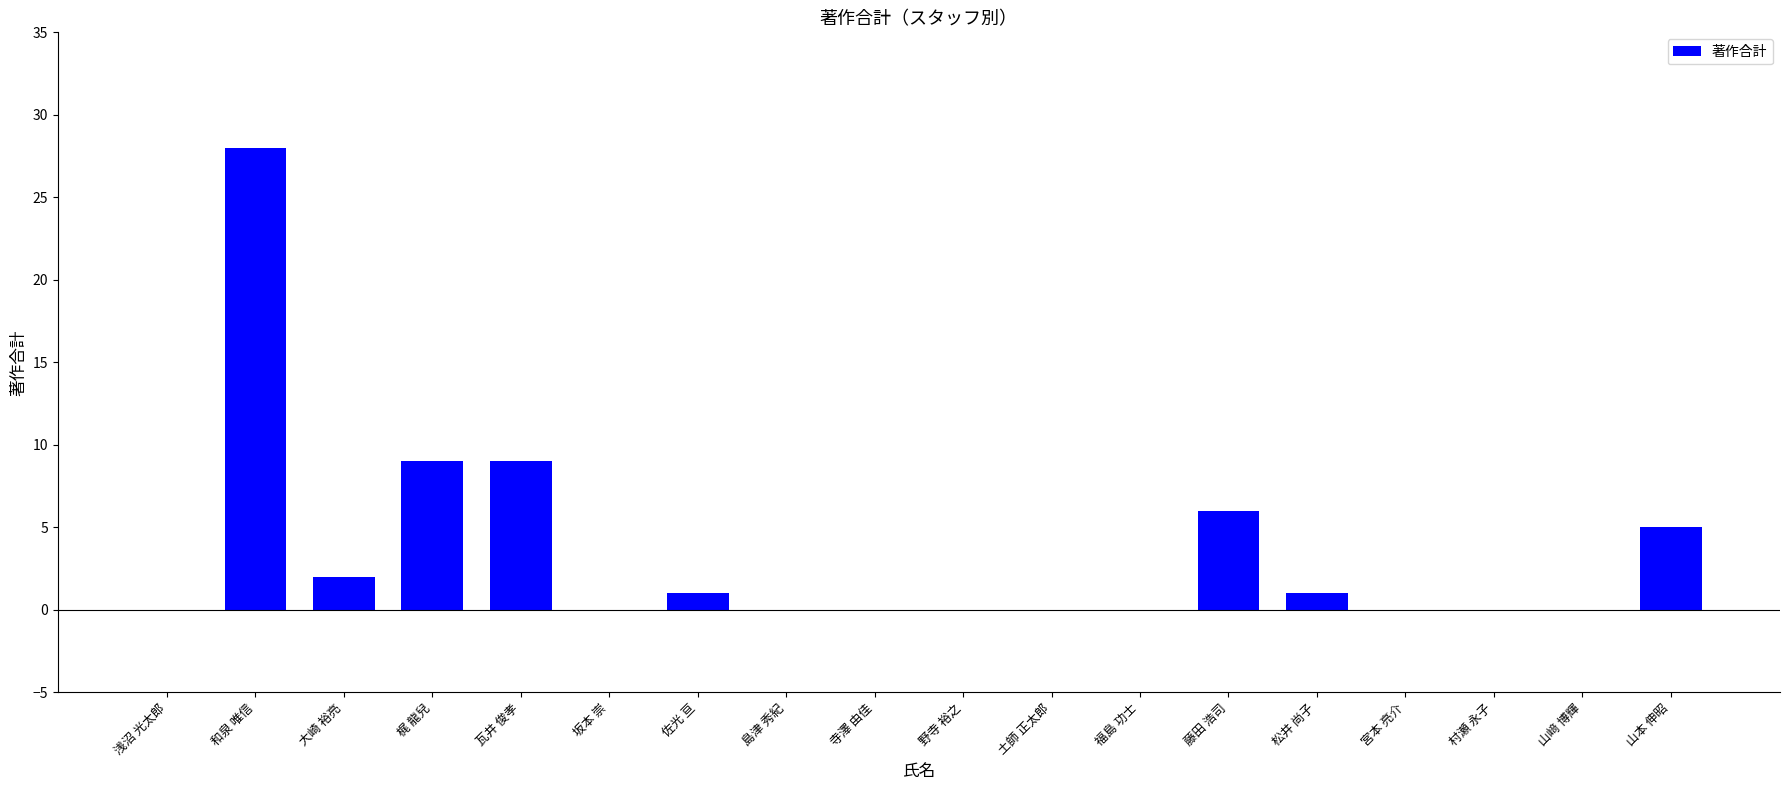

Is it true that the value at 浅沼 光太郎 is 0?

True